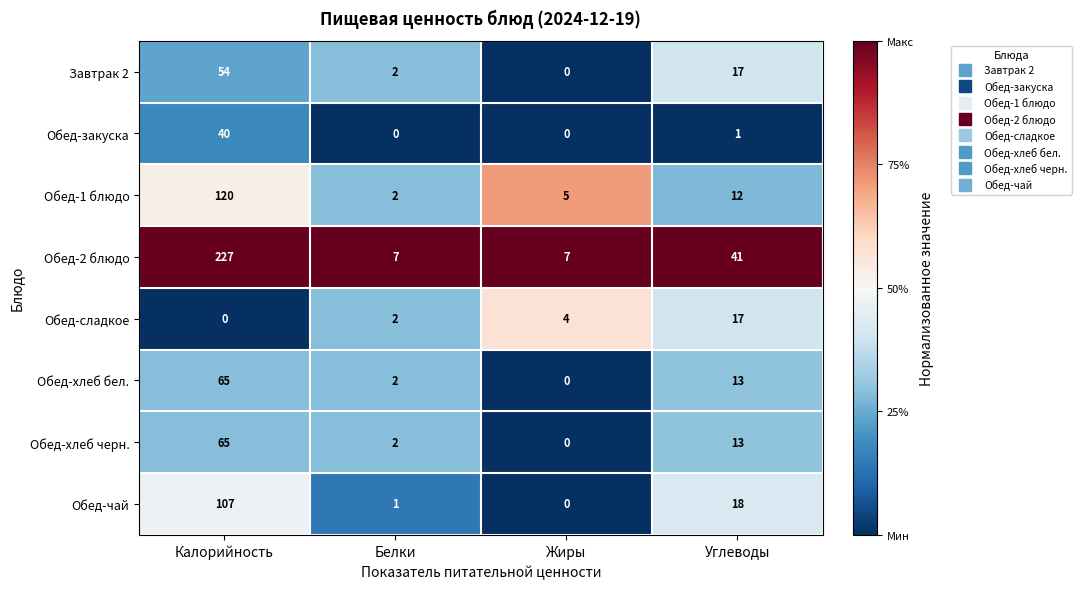

Between Калорийность and Углеводы, which series saw the biggest shift?

Обед-2 блюдо